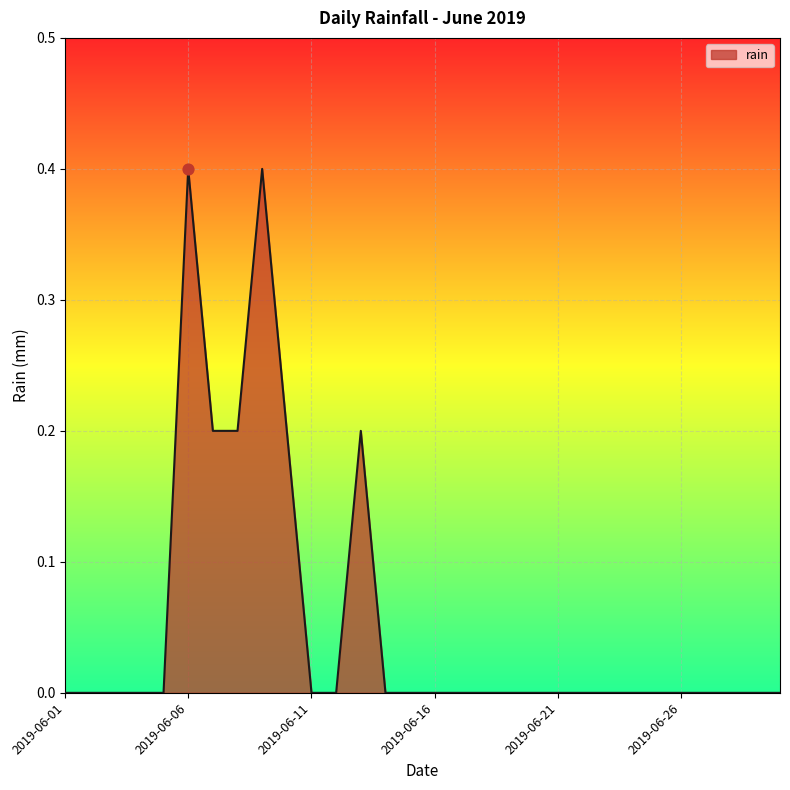

What is the difference between the maximum and minimum values?

0.4